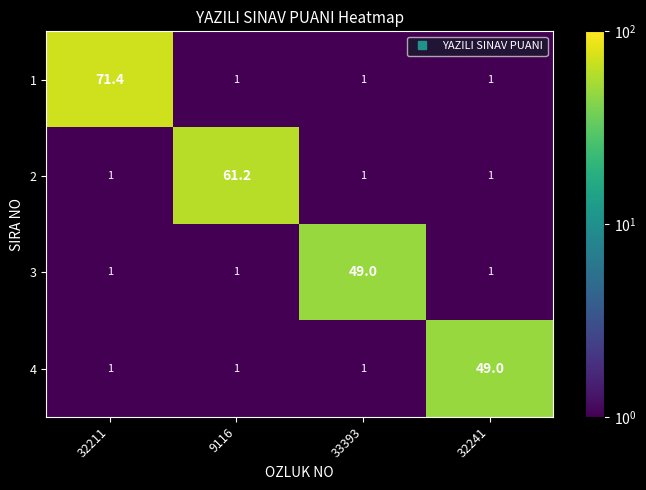

What is the approximate value of 2 at 33393?

1.0